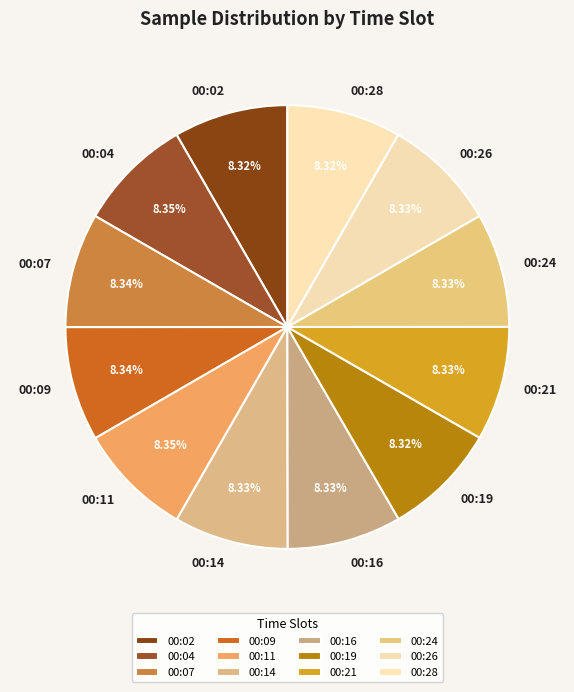

What percentage is the 00:02 slice, to the nearest percent?

8%